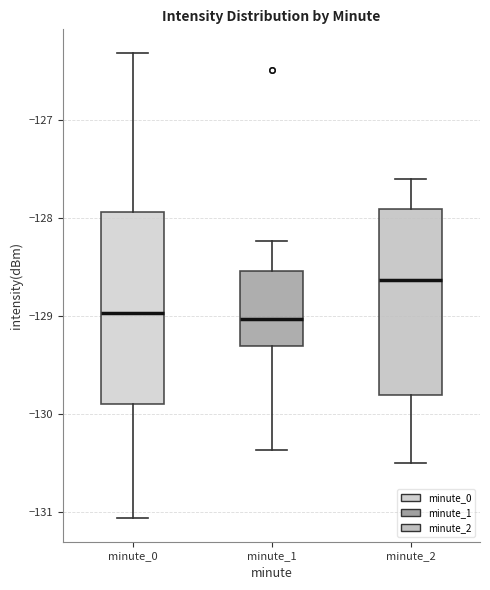

Where does the median line of the box for minute_0 sit on the y-axis? The values are not printed on the chart, so give them approximately, as read against the axis.

-129.0